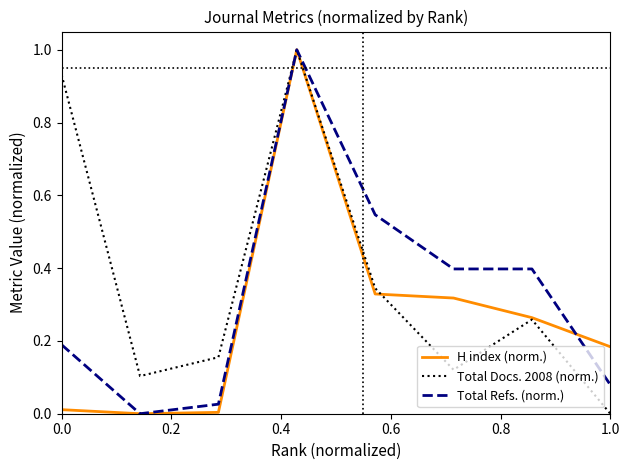

True or false: Total Refs. (norm.) and H index (norm.) intersect in this chart.

True